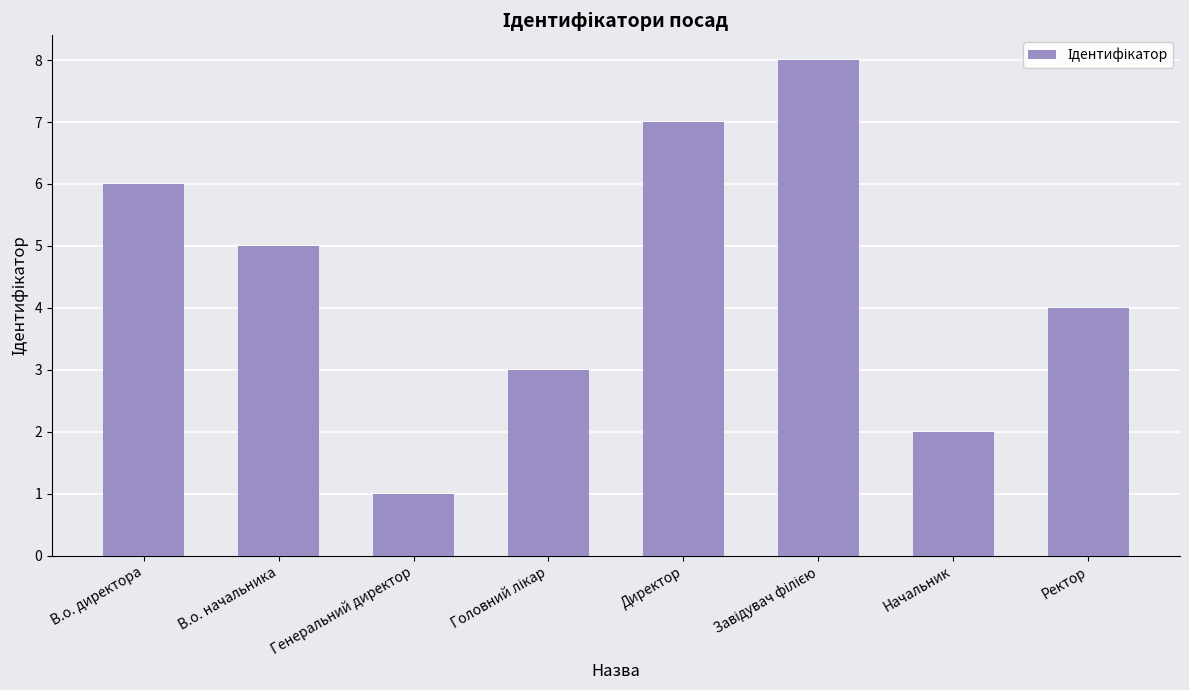

At which label is the value closest to 4?

Ректор